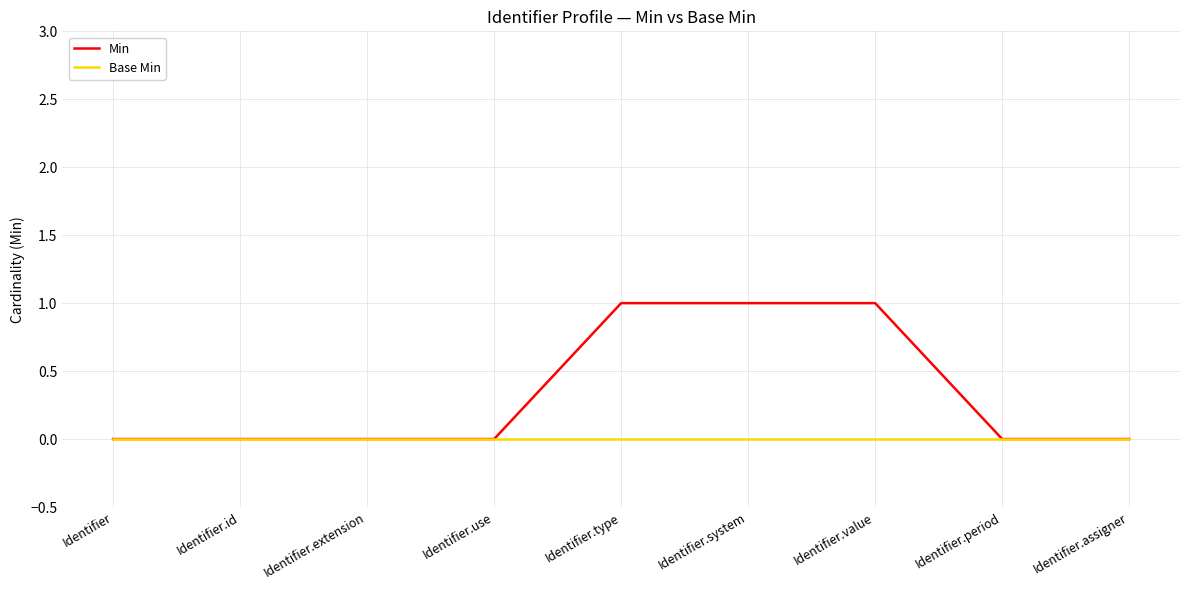

What is the difference between the second highest and minimum values in the Min series?

1